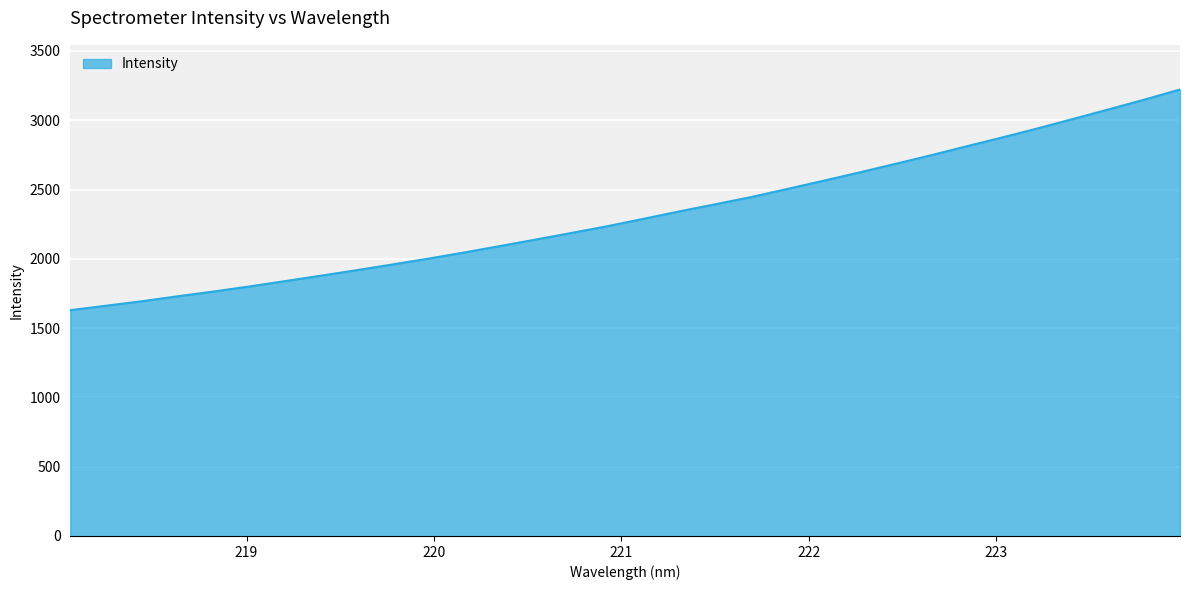

What is the smallest value displayed?

1629.8